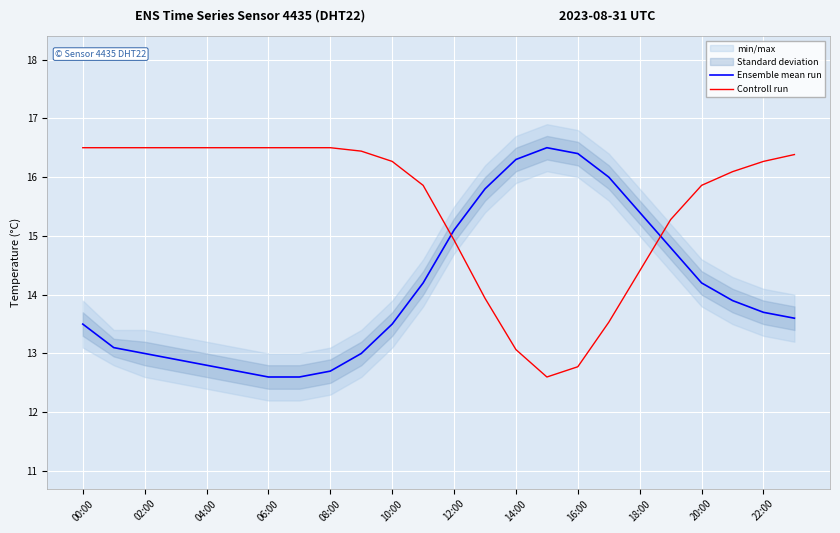

Does the chart display data point markers on the line(s)?

No